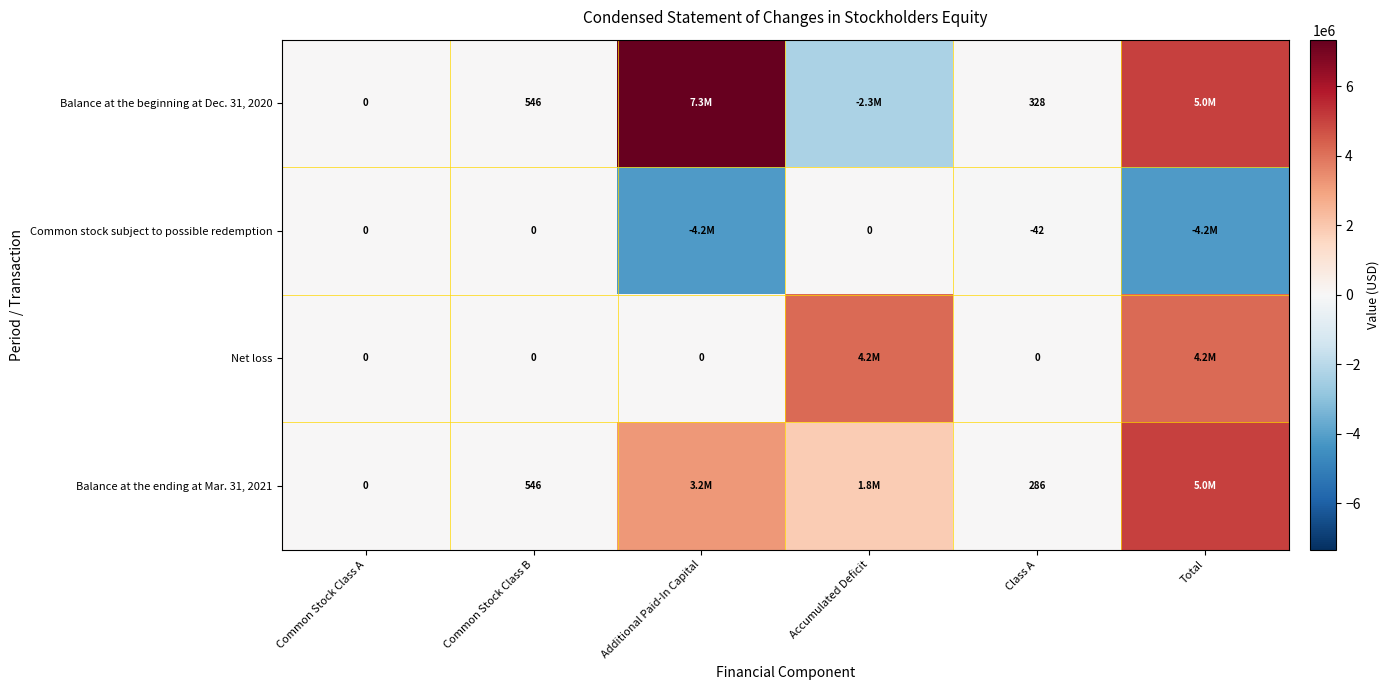

The Balance at the beginning at Dec. 31, 2020 series shows 328 at Class A. True or false?

True